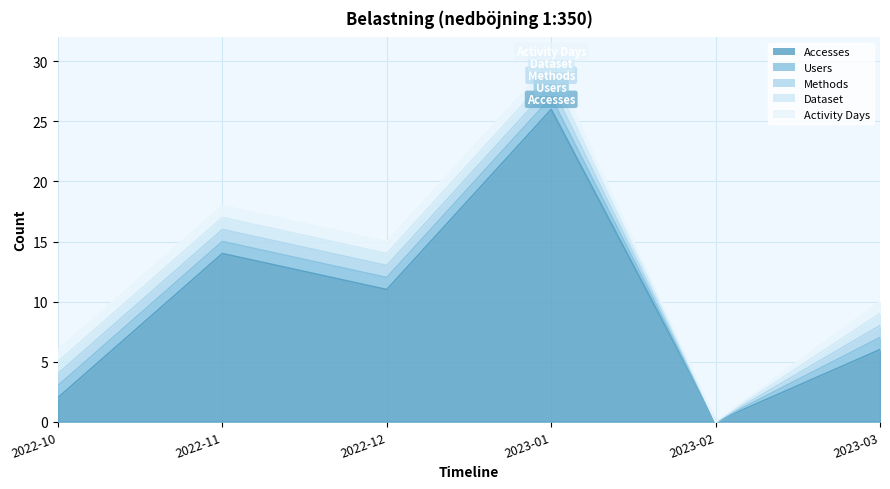

What is the label of the 6th point from the right?

2022-10